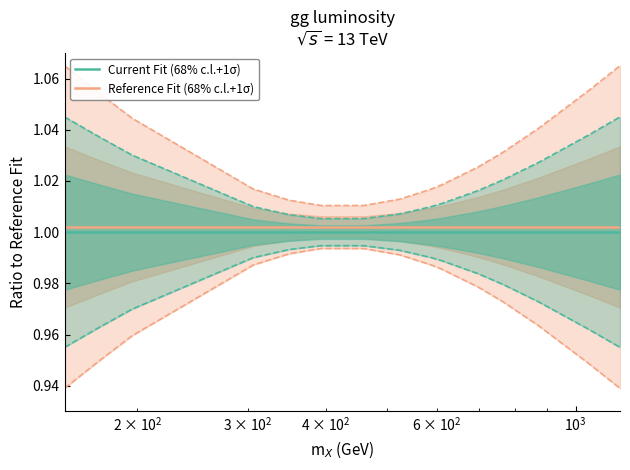

True or false: Current Fit (68% c.l.+1σ) and Reference Fit (68% c.l.+1σ) cross at least once.

False